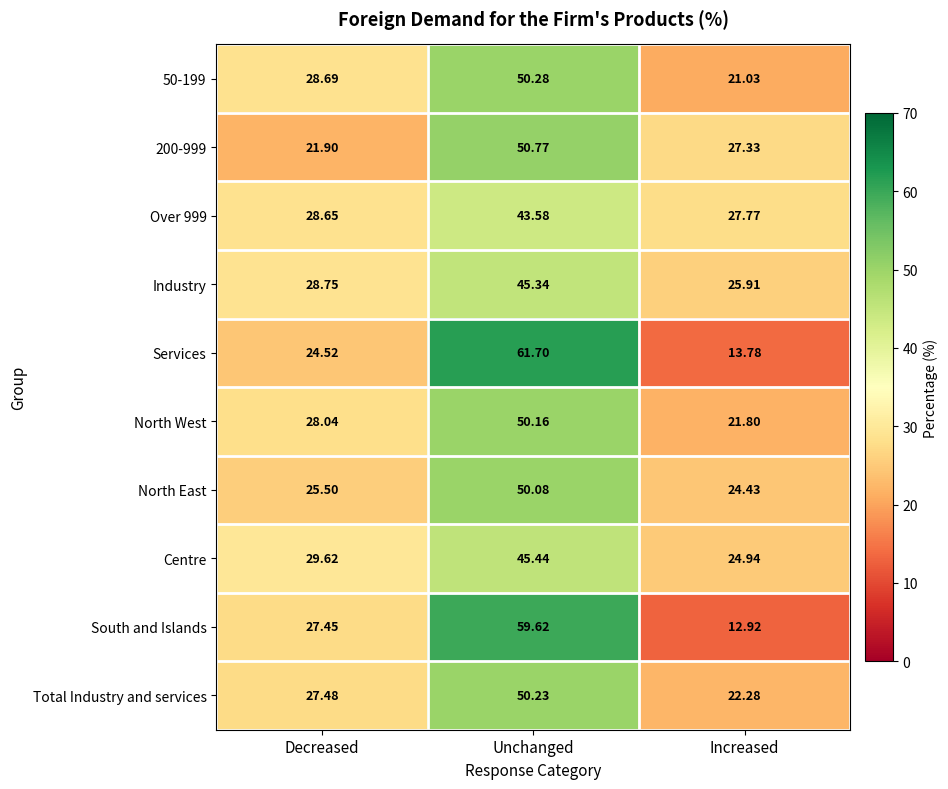

Where is Services nearest to the value 37?

Decreased